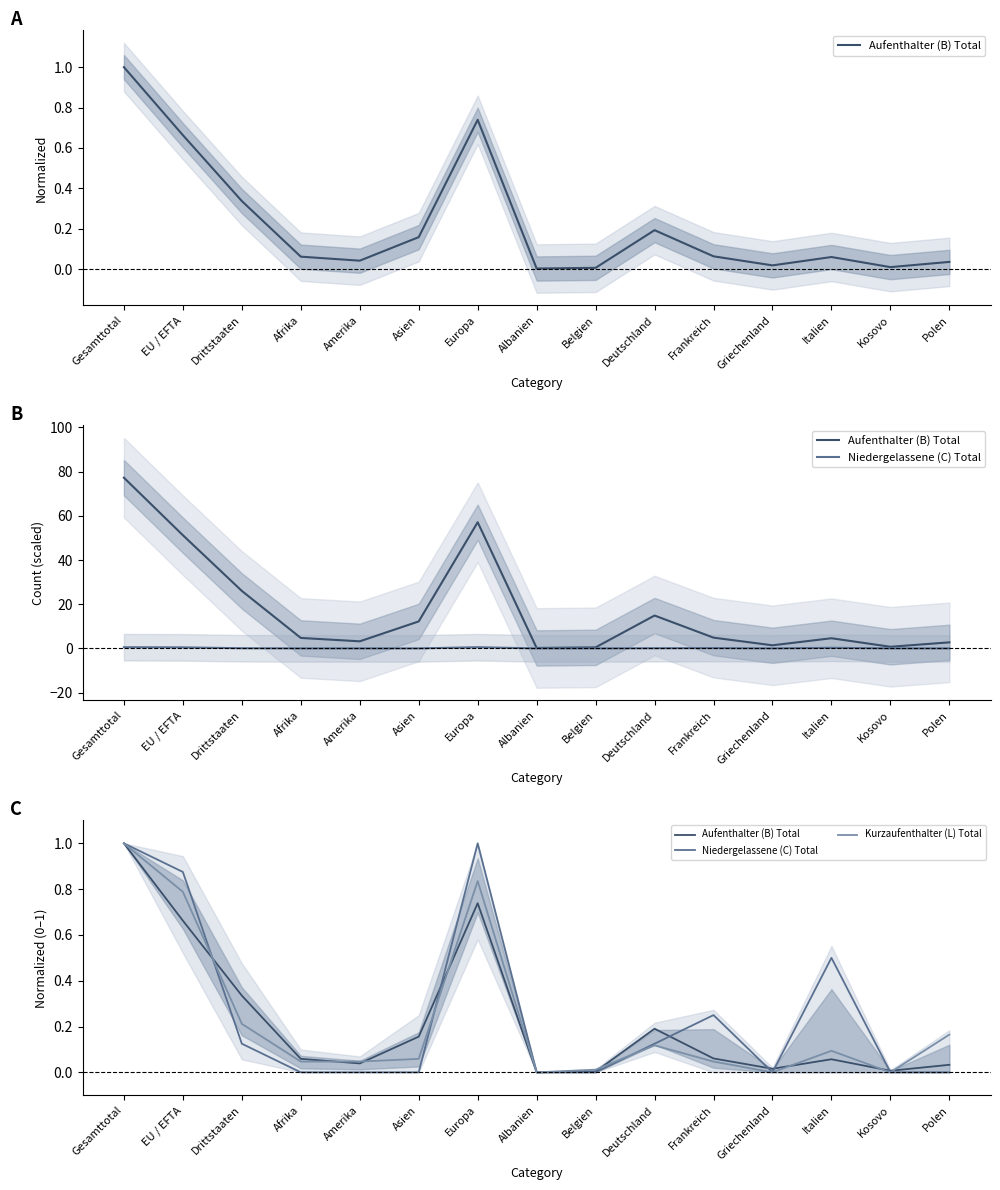

Which label corresponds to the largest value in the chart?

Gesamttotal